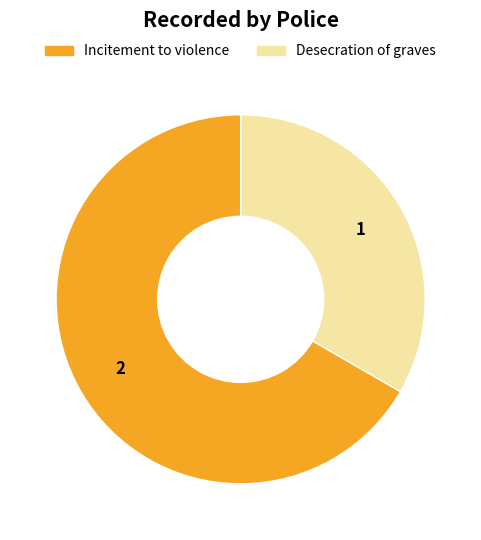

Approximately how many times larger is the value at Desecration of graves compared to Incitement to violence?

0.5